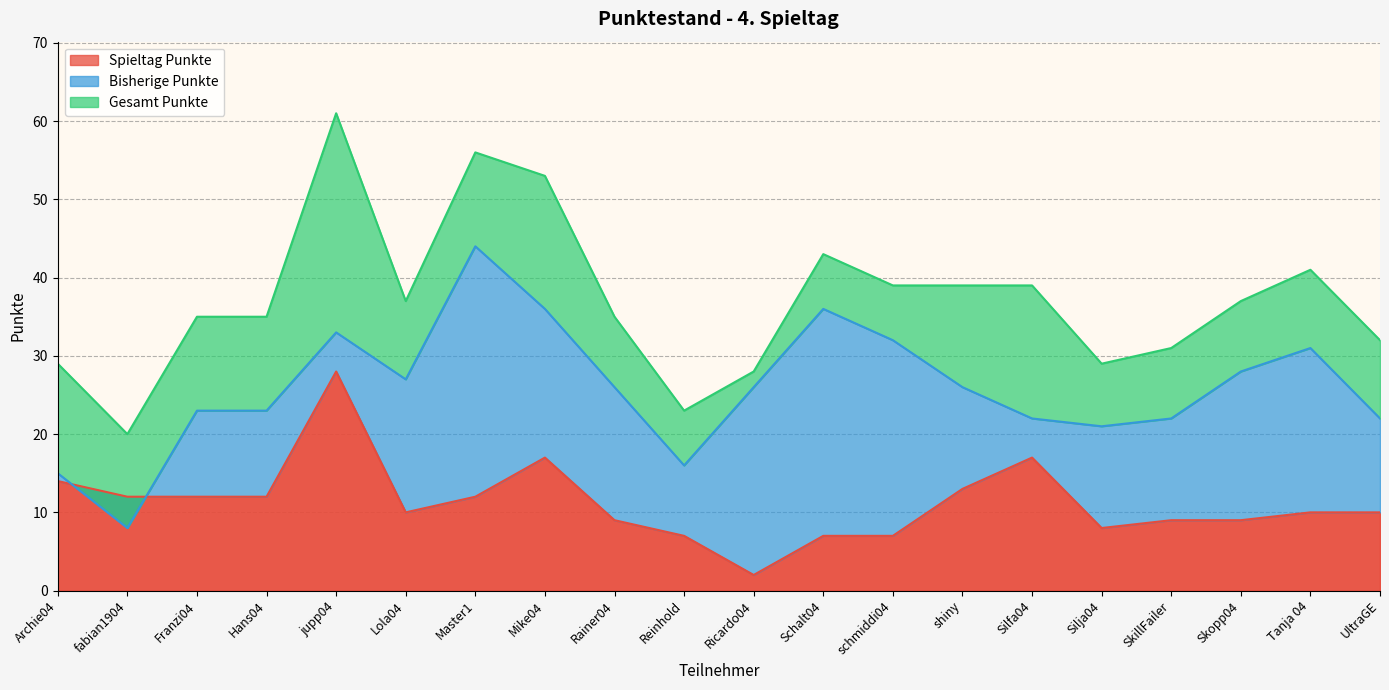

What is the label of the 16th point from the left?

Silja04